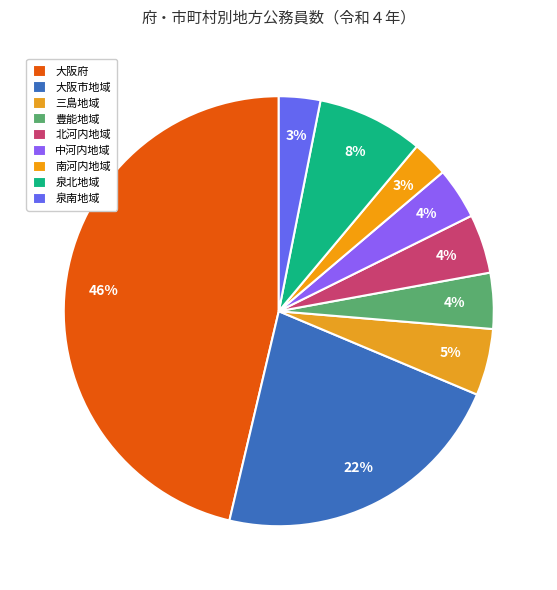

The 中河内地域 slice represents 4% of the pie. True or false?

True